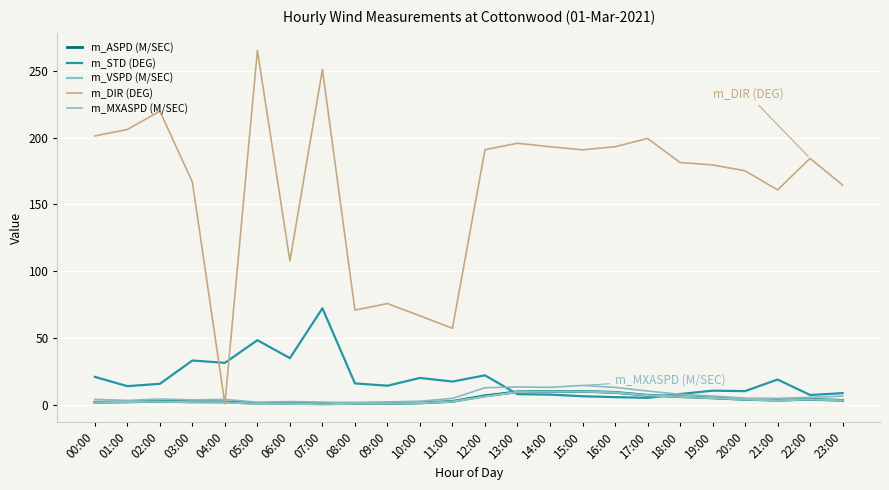

How many series are shown in this chart?

5